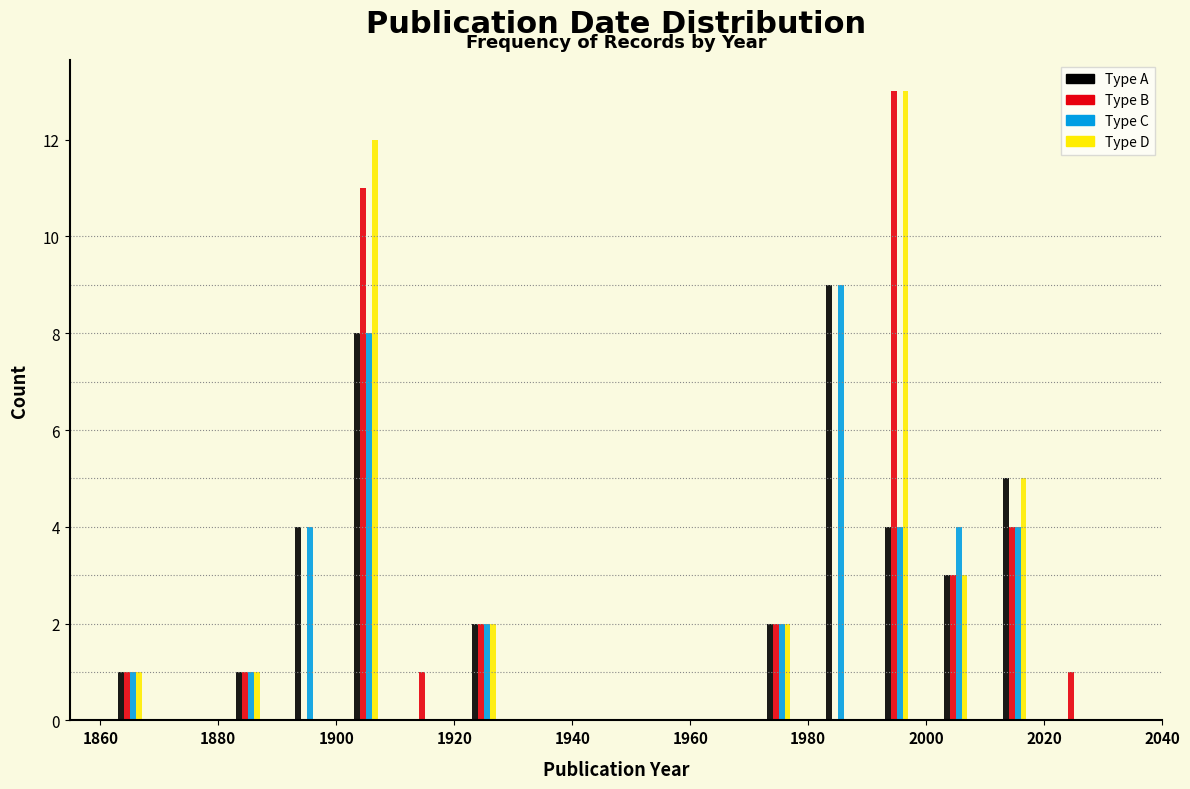

Reading left to right, transcribe this chart: for each range on the x-axis, give the height of each series' bar. The values are not printed on the chart, so give them approximately, as read against the axis.

1860 to 1870: Type A=1	Type B=1	Type C=1	Type D=1
1870 to 1880: Type A=0	Type B=0	Type C=0	Type D=0
1880 to 1890: Type A=1	Type B=1	Type C=1	Type D=1
1890 to 1900: Type A=4	Type B=0	Type C=4	Type D=0
1900 to 1910: Type A=8	Type B=11	Type C=8	Type D=12
1910 to 1920: Type A=0	Type B=1	Type C=0	Type D=0
1920 to 1930: Type A=2	Type B=2	Type C=2	Type D=2
1930 to 1940: Type A=0	Type B=0	Type C=0	Type D=0
1940 to 1950: Type A=0	Type B=0	Type C=0	Type D=0
1950 to 1960: Type A=0	Type B=0	Type C=0	Type D=0
1960 to 1970: Type A=0	Type B=0	Type C=0	Type D=0
1970 to 1980: Type A=2	Type B=2	Type C=2	Type D=2
1980 to 1990: Type A=9	Type B=0	Type C=9	Type D=0
1990 to 2000: Type A=4	Type B=13	Type C=4	Type D=13
2000 to 2010: Type A=3	Type B=3	Type C=4	Type D=3
2010 to 2020: Type A=5	Type B=4	Type C=4	Type D=5
2020 to 2030: Type A=0	Type B=1	Type C=0	Type D=0